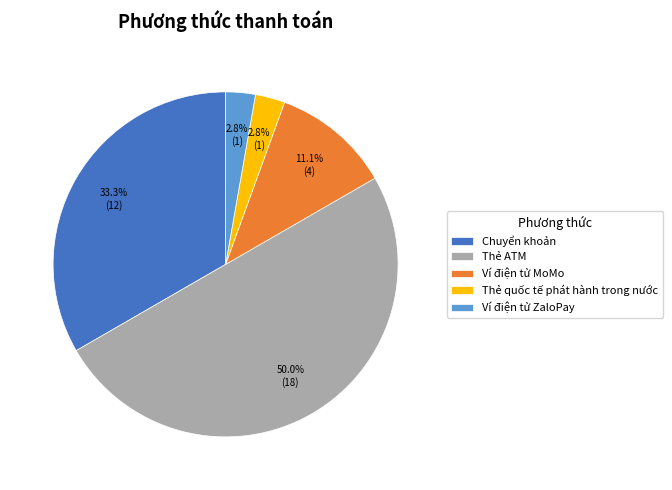

Is it true that Ví điện tử ZaloPay is 9% of the pie?

False